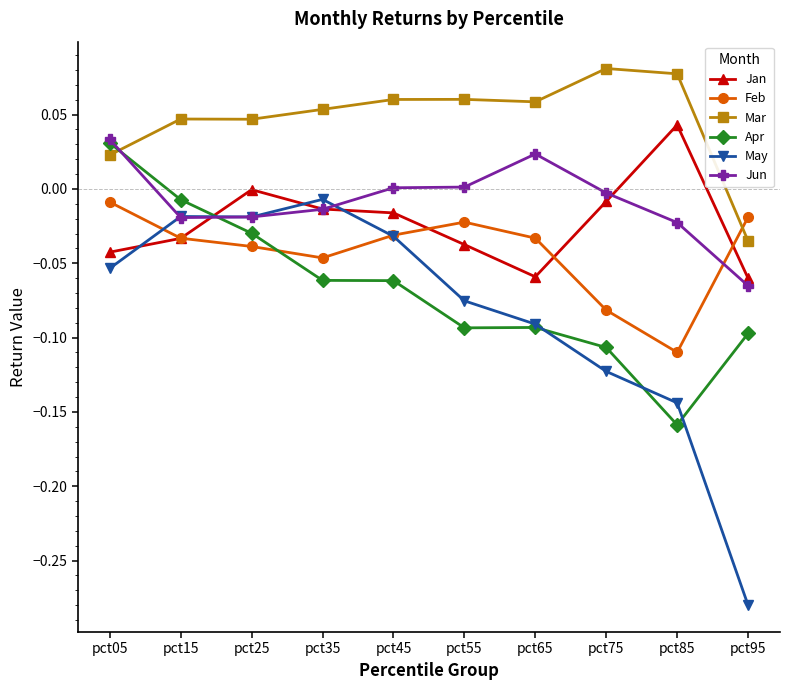

Which series has the largest total across all categories?

Mar